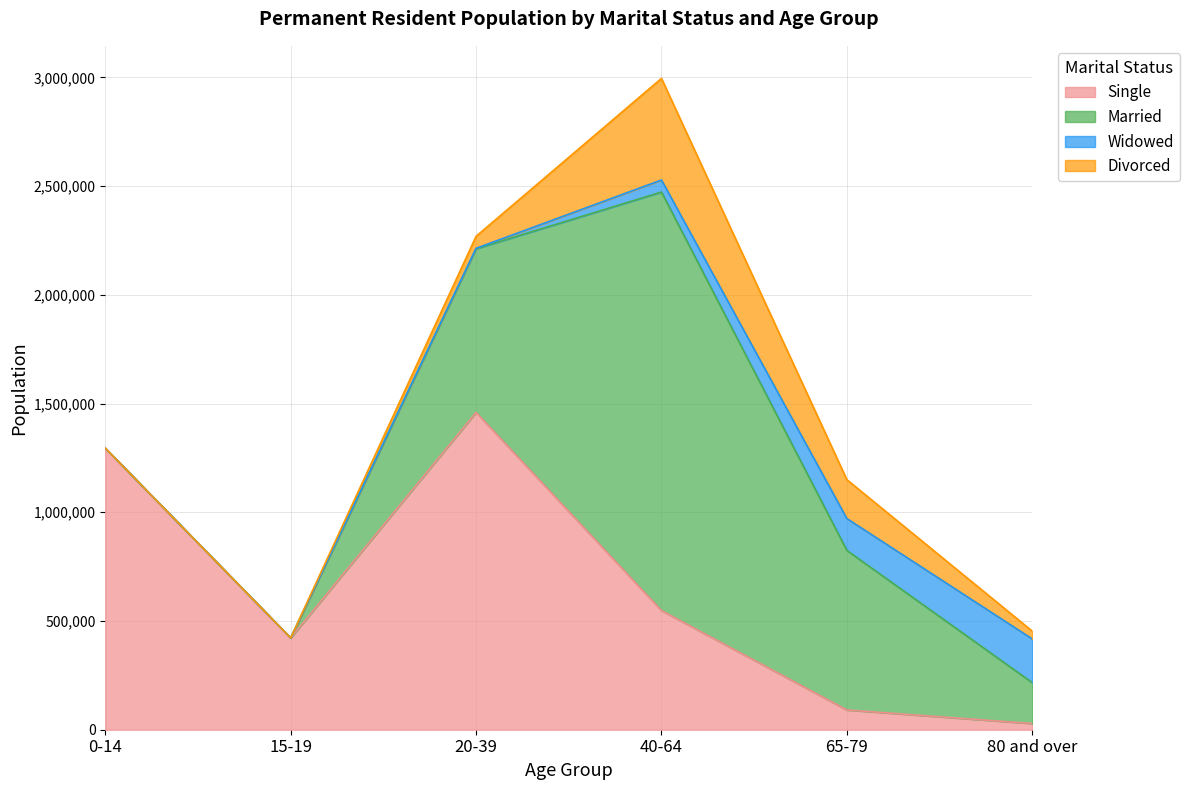

What is the sum of the Widowed values at 80 and over and 0-14?

200927